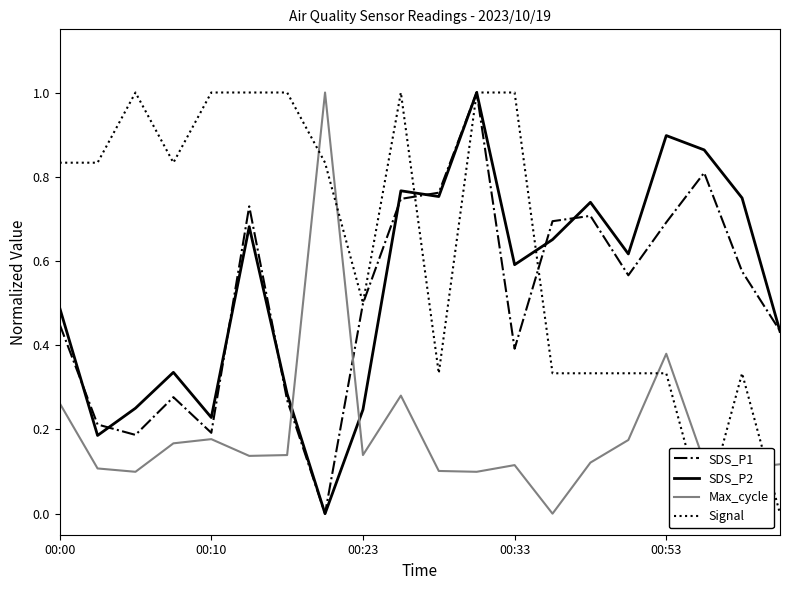

What is the maximum value for SDS_P1?

1.0